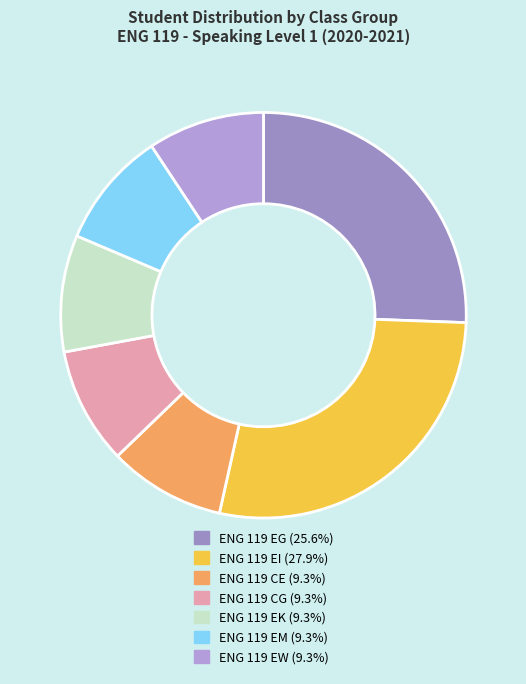

Which category has the biggest portion of the pie?

ENG 119 EI